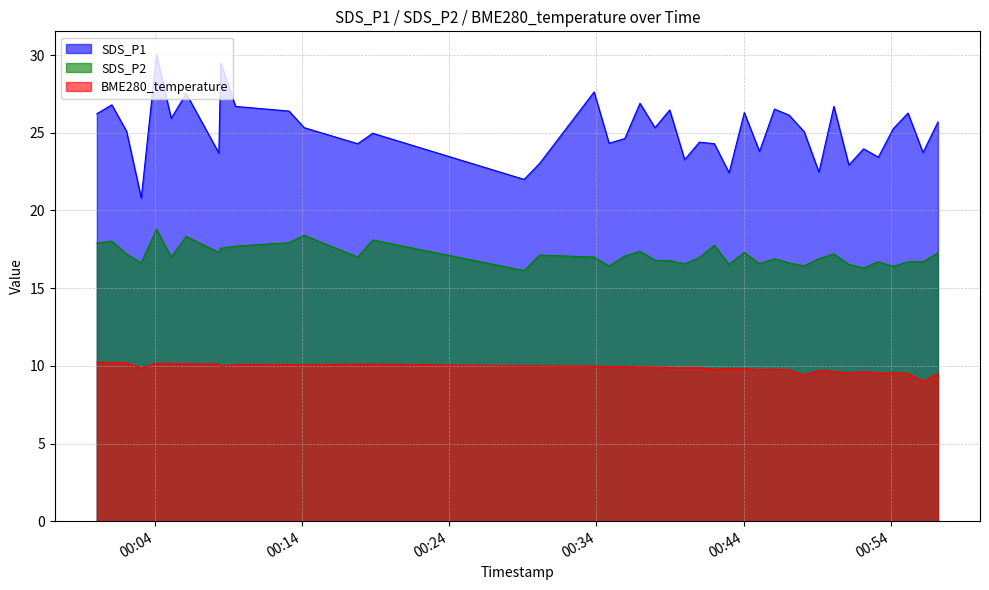

What is the difference between the maximum and minimum values in the BME280_temperature series?

1.2